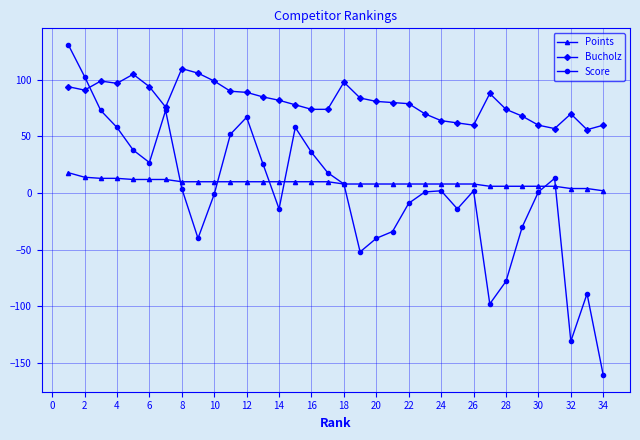

Which series has the largest range (max minus min)?

Score